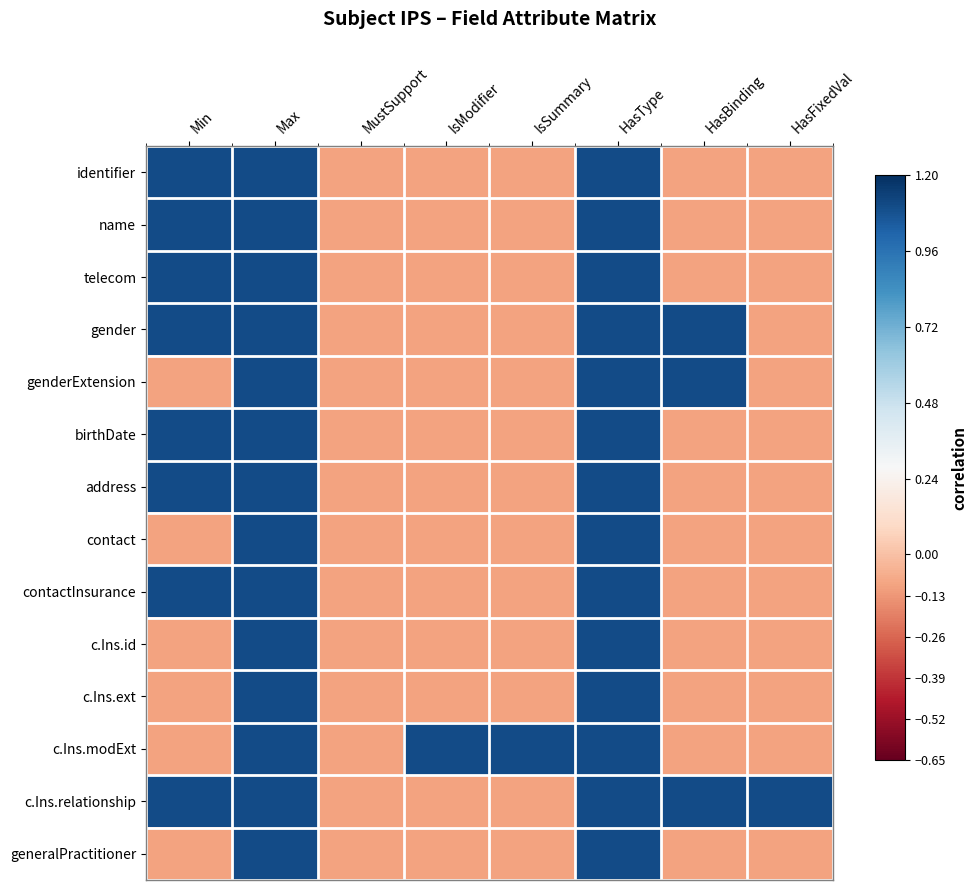

Reading right to left, transcribe all the data shown in this chart.

identifier: HasFixedVal=-0.1	HasBinding=-0.1	HasType=1.1	IsSummary=-0.1	IsModifier=-0.1	MustSupport=-0.1	Max=1.1	Min=1.1
name: HasFixedVal=-0.1	HasBinding=-0.1	HasType=1.1	IsSummary=-0.1	IsModifier=-0.1	MustSupport=-0.1	Max=1.1	Min=1.1
telecom: HasFixedVal=-0.1	HasBinding=-0.1	HasType=1.1	IsSummary=-0.1	IsModifier=-0.1	MustSupport=-0.1	Max=1.1	Min=1.1
gender: HasFixedVal=-0.1	HasBinding=1.1	HasType=1.1	IsSummary=-0.1	IsModifier=-0.1	MustSupport=-0.1	Max=1.1	Min=1.1
genderExtension: HasFixedVal=-0.1	HasBinding=1.1	HasType=1.1	IsSummary=-0.1	IsModifier=-0.1	MustSupport=-0.1	Max=1.1	Min=-0.1
birthDate: HasFixedVal=-0.1	HasBinding=-0.1	HasType=1.1	IsSummary=-0.1	IsModifier=-0.1	MustSupport=-0.1	Max=1.1	Min=1.1
address: HasFixedVal=-0.1	HasBinding=-0.1	HasType=1.1	IsSummary=-0.1	IsModifier=-0.1	MustSupport=-0.1	Max=1.1	Min=1.1
contact: HasFixedVal=-0.1	HasBinding=-0.1	HasType=1.1	IsSummary=-0.1	IsModifier=-0.1	MustSupport=-0.1	Max=1.1	Min=-0.1
contactInsurance: HasFixedVal=-0.1	HasBinding=-0.1	HasType=1.1	IsSummary=-0.1	IsModifier=-0.1	MustSupport=-0.1	Max=1.1	Min=1.1
c.Ins.id: HasFixedVal=-0.1	HasBinding=-0.1	HasType=1.1	IsSummary=-0.1	IsModifier=-0.1	MustSupport=-0.1	Max=1.1	Min=-0.1
c.Ins.ext: HasFixedVal=-0.1	HasBinding=-0.1	HasType=1.1	IsSummary=-0.1	IsModifier=-0.1	MustSupport=-0.1	Max=1.1	Min=-0.1
c.Ins.modExt: HasFixedVal=-0.1	HasBinding=-0.1	HasType=1.1	IsSummary=1.1	IsModifier=1.1	MustSupport=-0.1	Max=1.1	Min=-0.1
c.Ins.relationship: HasFixedVal=1.1	HasBinding=1.1	HasType=1.1	IsSummary=-0.1	IsModifier=-0.1	MustSupport=-0.1	Max=1.1	Min=1.1
generalPractitioner: HasFixedVal=-0.1	HasBinding=-0.1	HasType=1.1	IsSummary=-0.1	IsModifier=-0.1	MustSupport=-0.1	Max=1.1	Min=-0.1